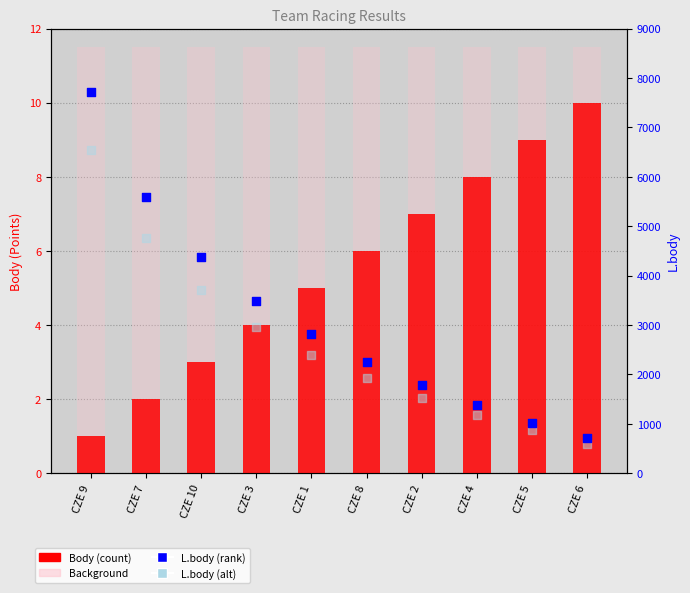

Which series has the largest Y range (max minus min)?

L.body (rank)